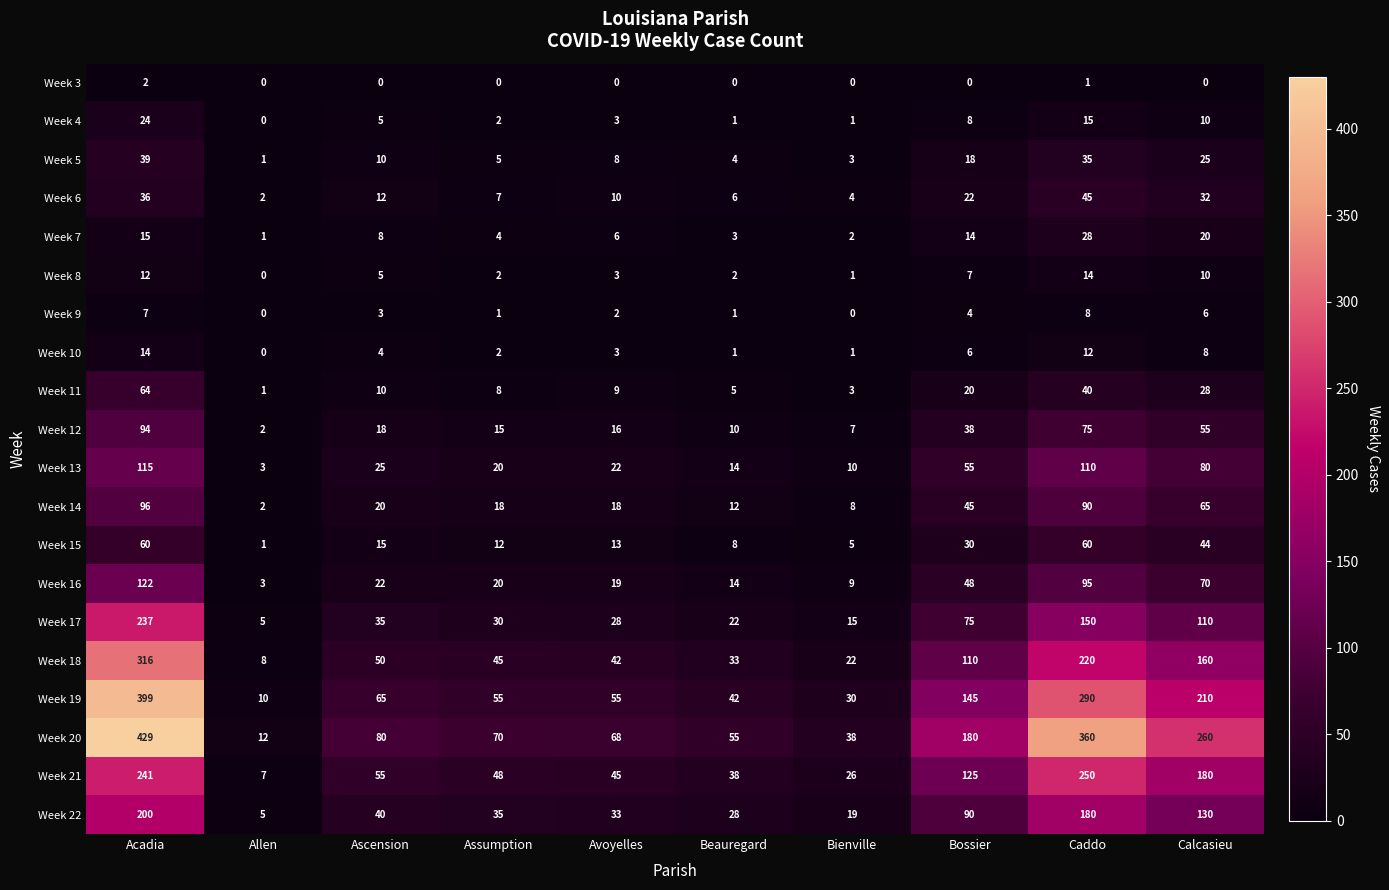

Count the number of categories in the chart.

10